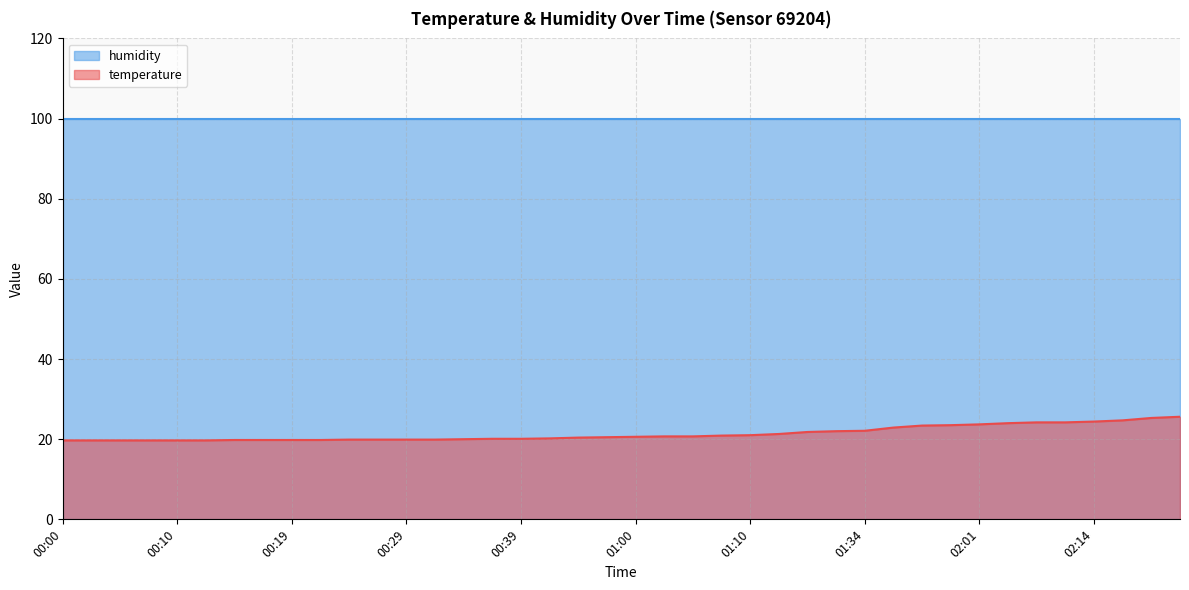

How many series are shown in this chart?

2